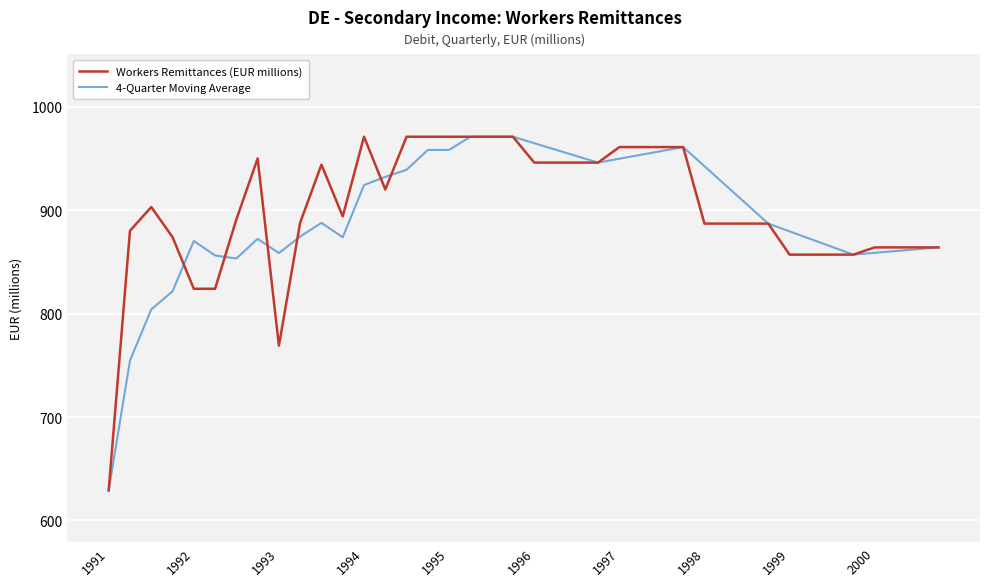

What is the greatest value displayed?

971.0